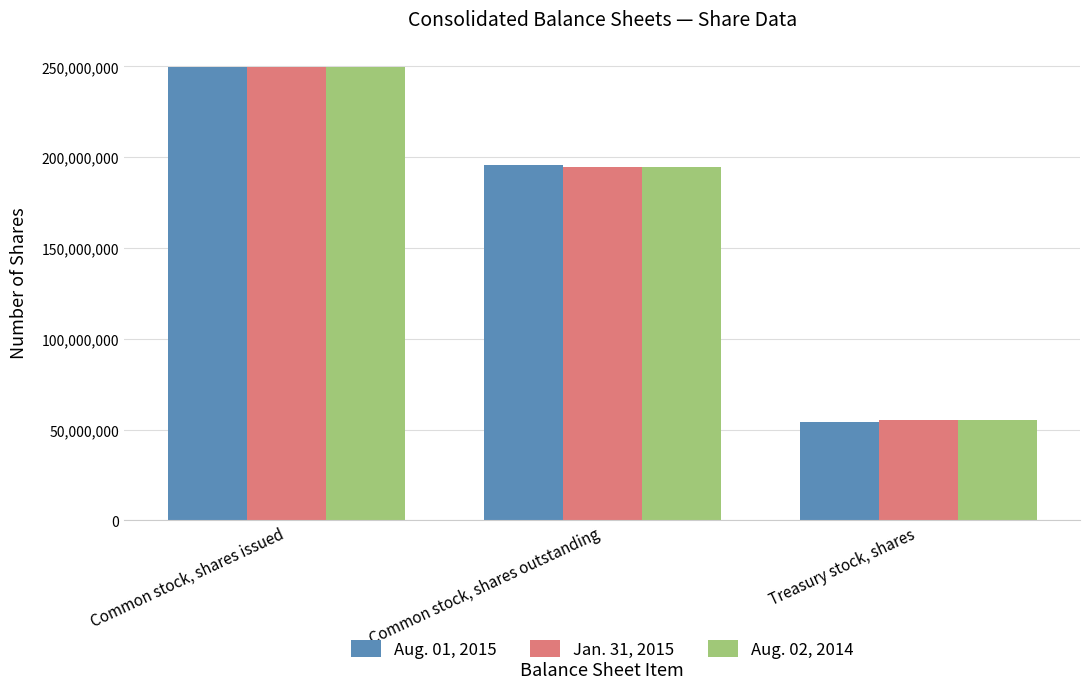

Reading left to right, extract all data points from this chart.

Aug. 01, 2015: Common stock, shares issued=249566000	Common stock, shares outstanding=195429000	Treasury stock, shares=54137000
Jan. 31, 2015: Common stock, shares issued=249566000	Common stock, shares outstanding=194516000	Treasury stock, shares=55050000
Aug. 02, 2014: Common stock, shares issued=249566000	Common stock, shares outstanding=194432000	Treasury stock, shares=55134000